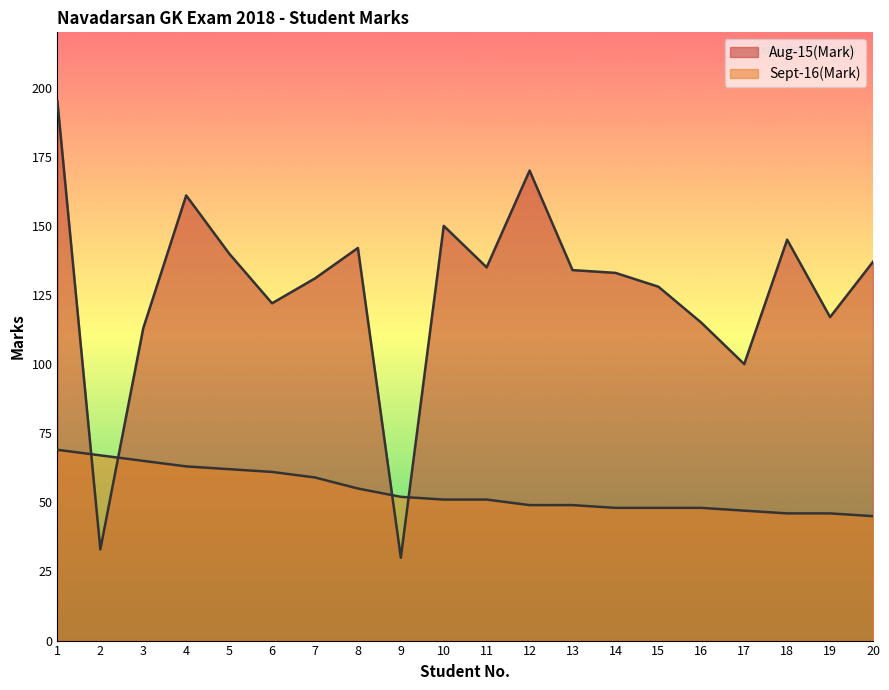

What is the difference between the highest and lowest values at 17?

53